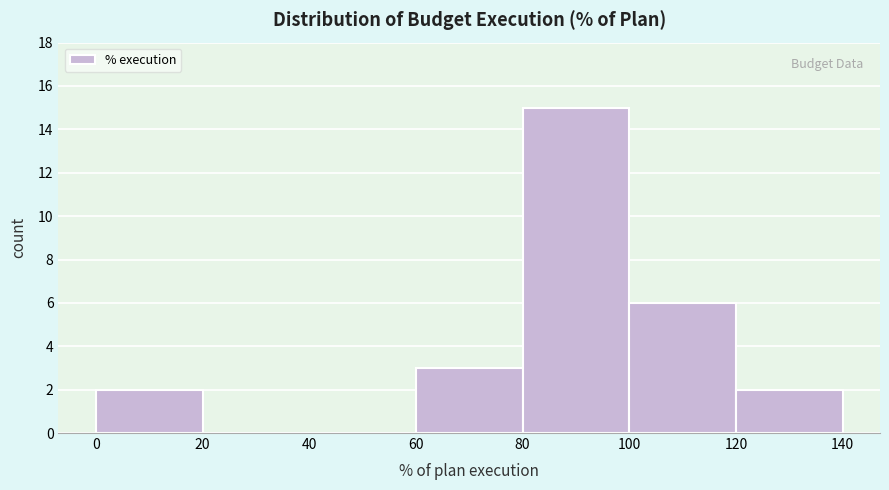

Reading left to right, transcribe this chart: for each bar, give the range it covers on the x-axis and its height. The values are not printed on the chart, so give them approximately, as read against the axis.

0 to 20: 2
20 to 40: 0
40 to 60: 0
60 to 80: 3
80 to 100: 15
100 to 120: 6
120 to 140: 2